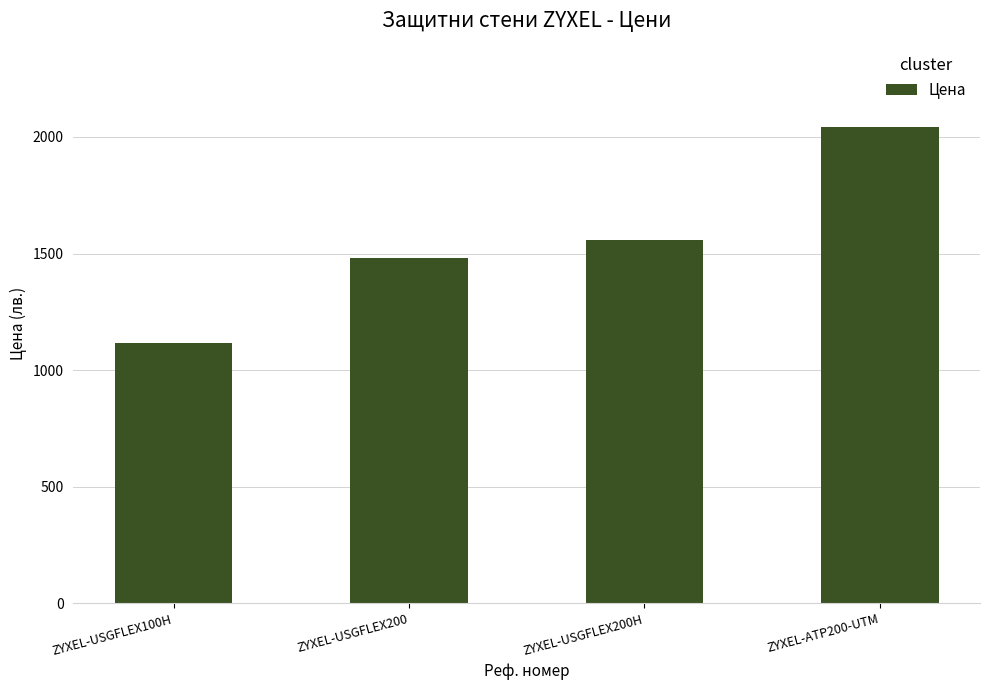

True or false: the data shows 1819.3 at ZYXEL-USGFLEX100H.

False